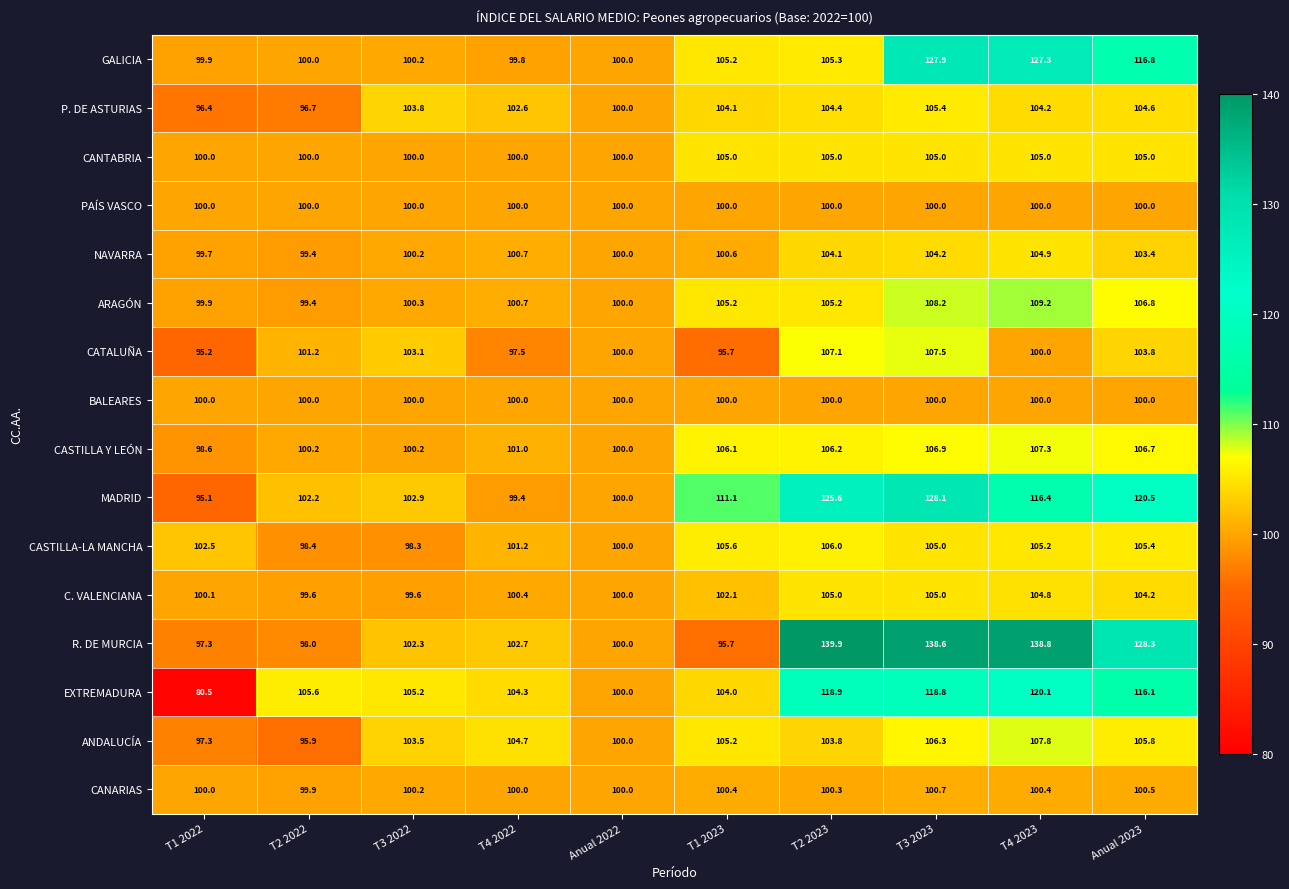

List the labels in order of EXTREMADURA value, largest first.

T4 2023, T2 2023, T3 2023, Anual 2023, T2 2022, T3 2022, T4 2022, T1 2023, Anual 2022, T1 2022